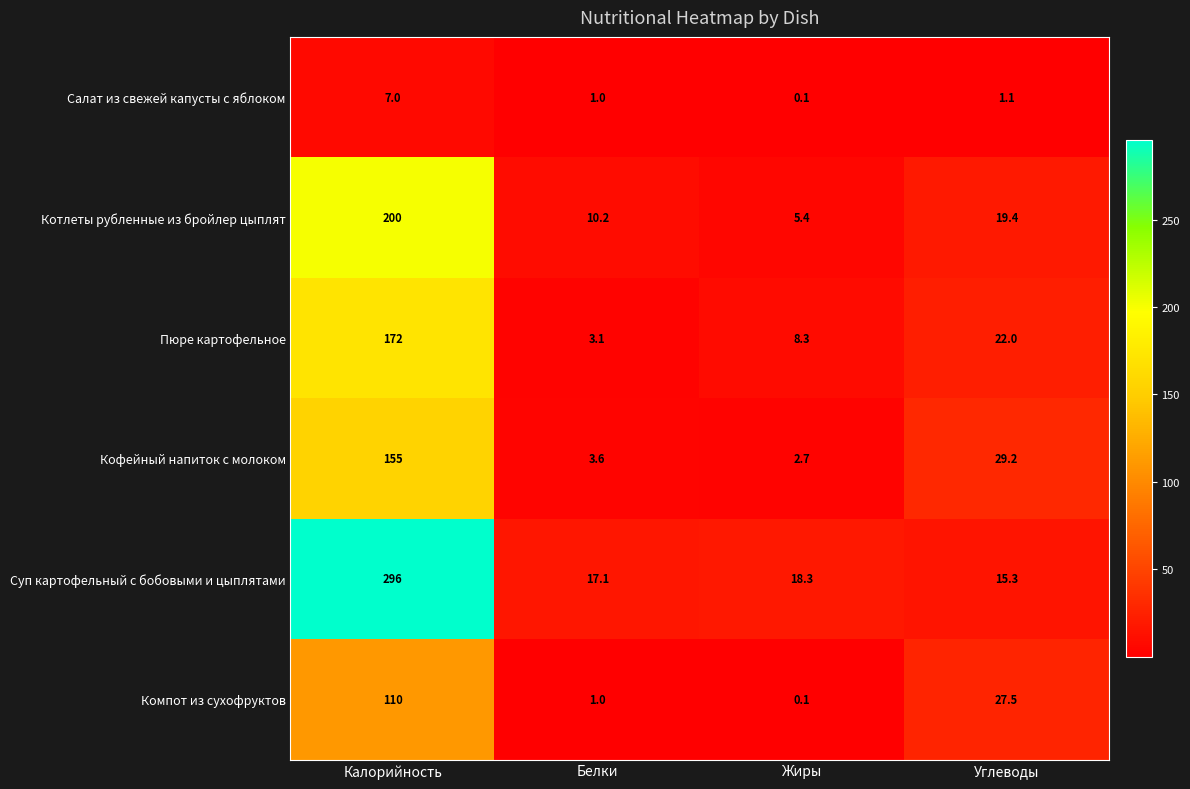

What value does the Котлеты рубленные из бройлер цыплят series have at Калорийность?

200.0